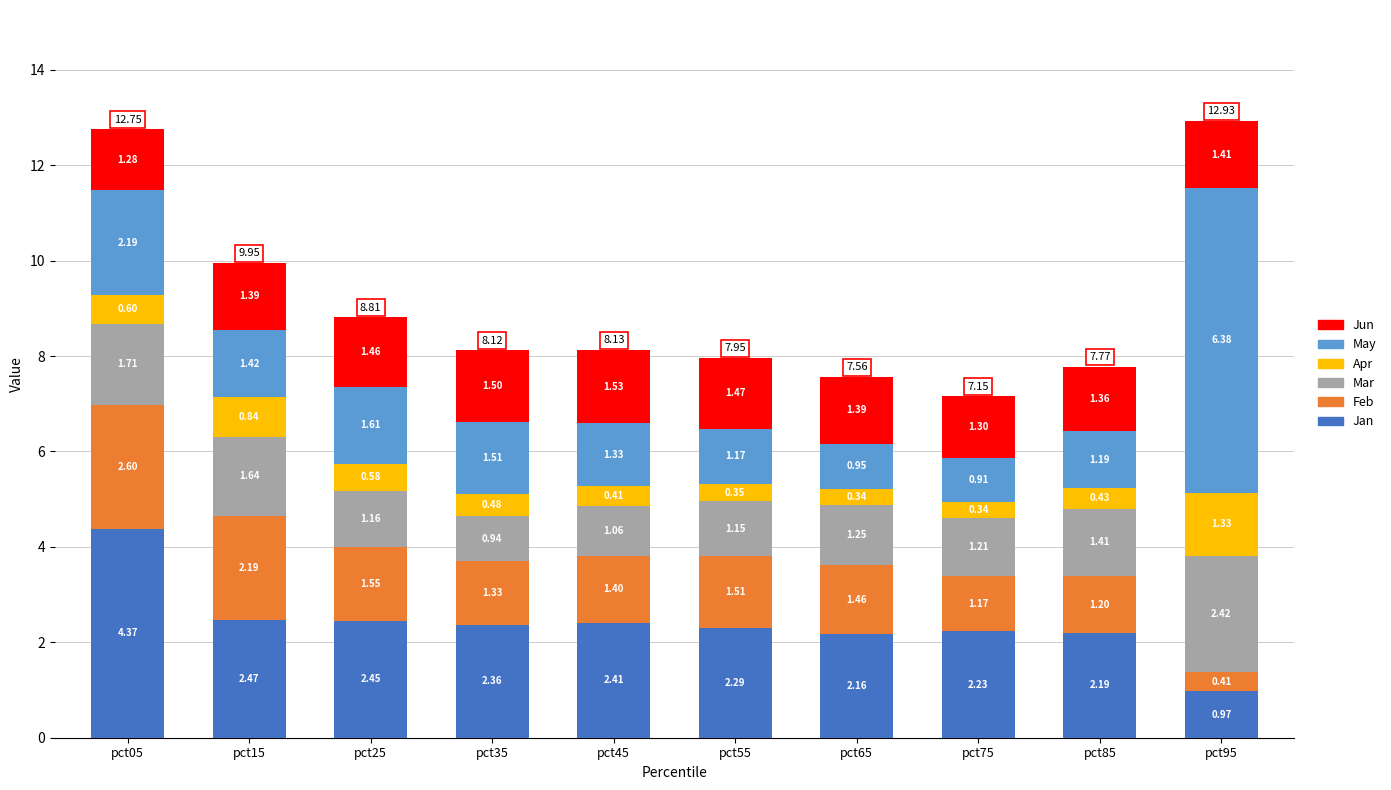

Rank the categories by Jan value from highest to lowest.

pct05, pct15, pct25, pct45, pct35, pct55, pct75, pct85, pct65, pct95